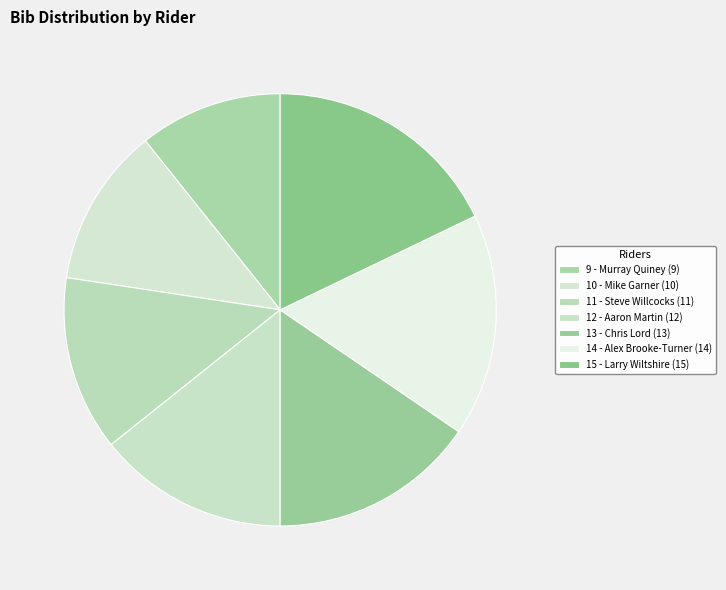

To the nearest percent, what portion does 12 - Aaron Martin represent?

14%